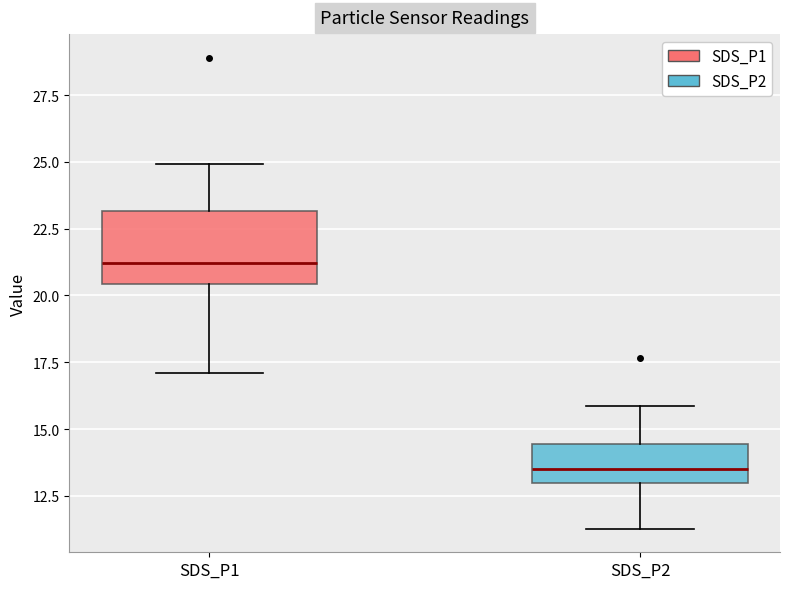

Comparing the boxes themselves (not the whiskers), which one is the tallest?

SDS_P1